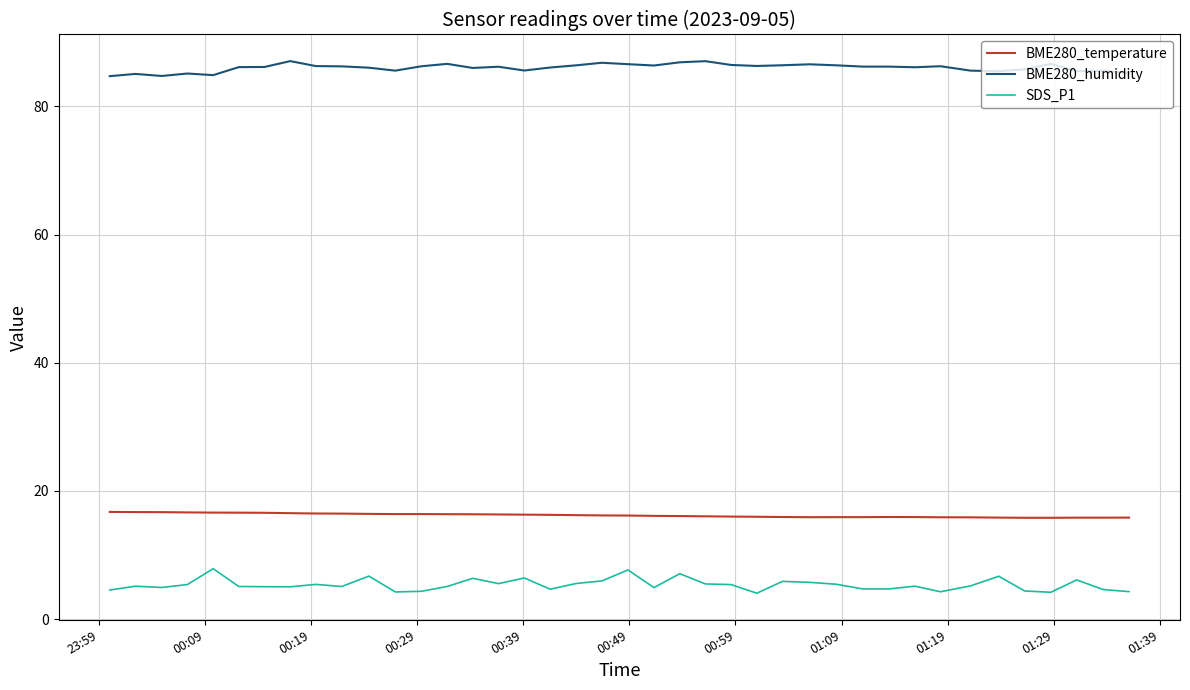

What is the highest value of the BME280_temperature series?

16.7